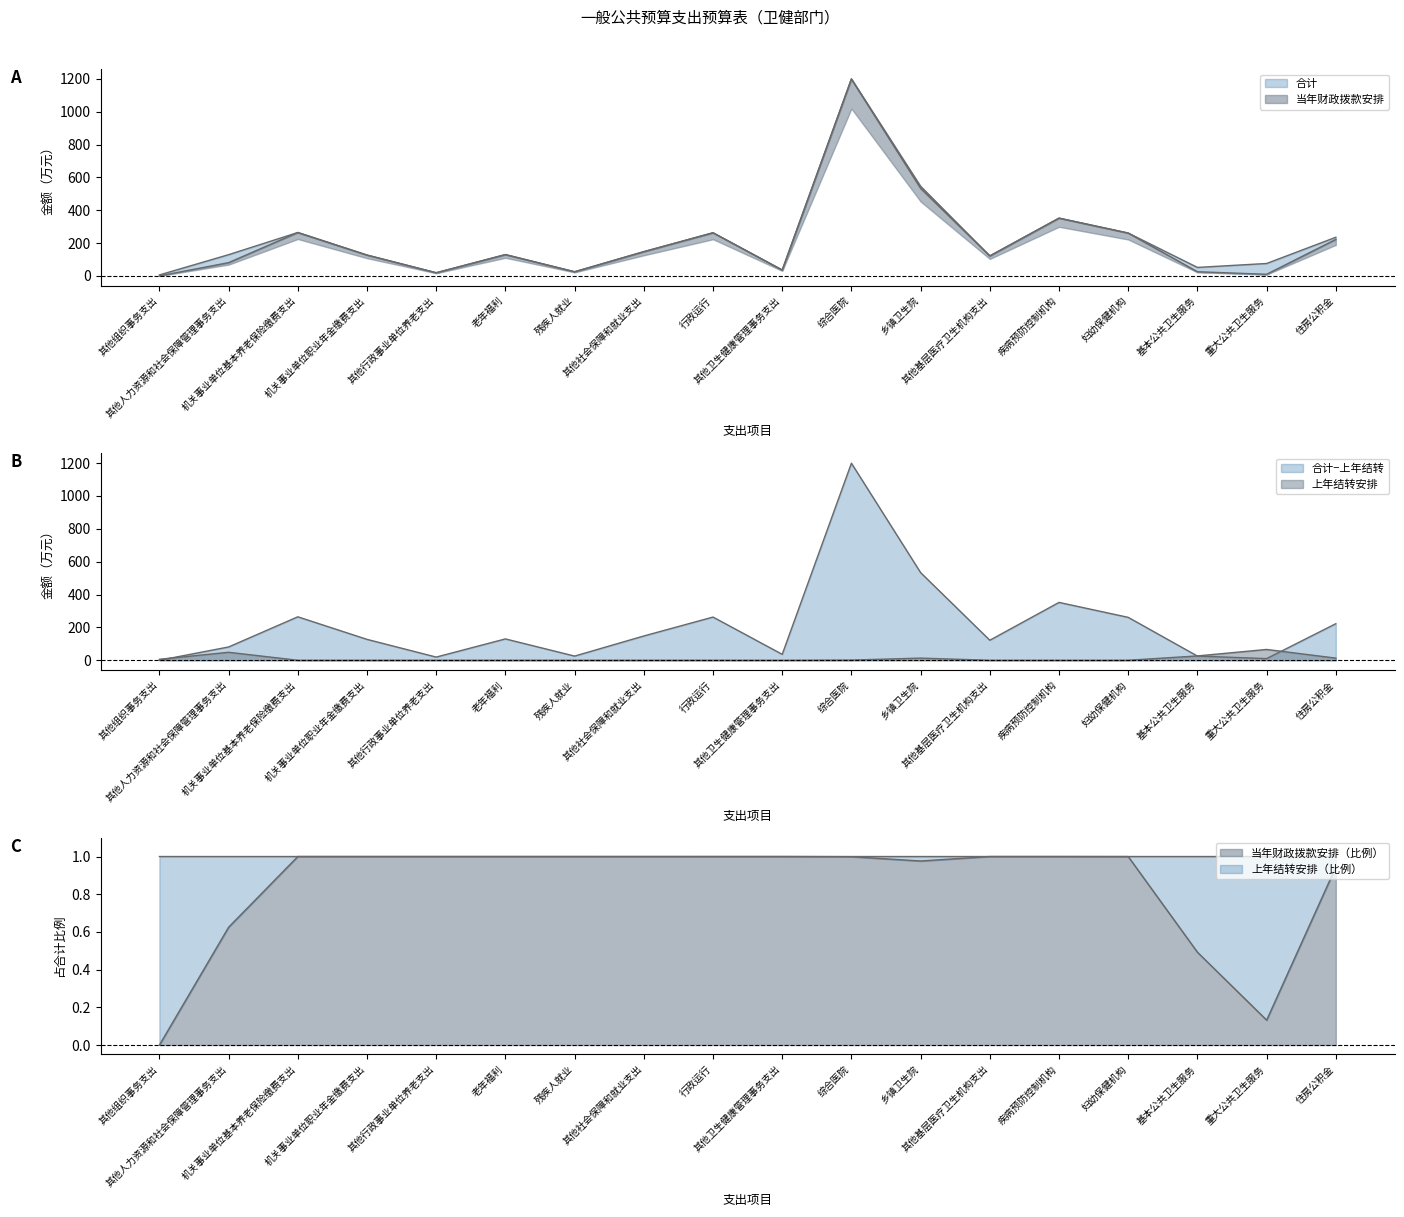

At which label does 合计 reach its peak?

综合医院